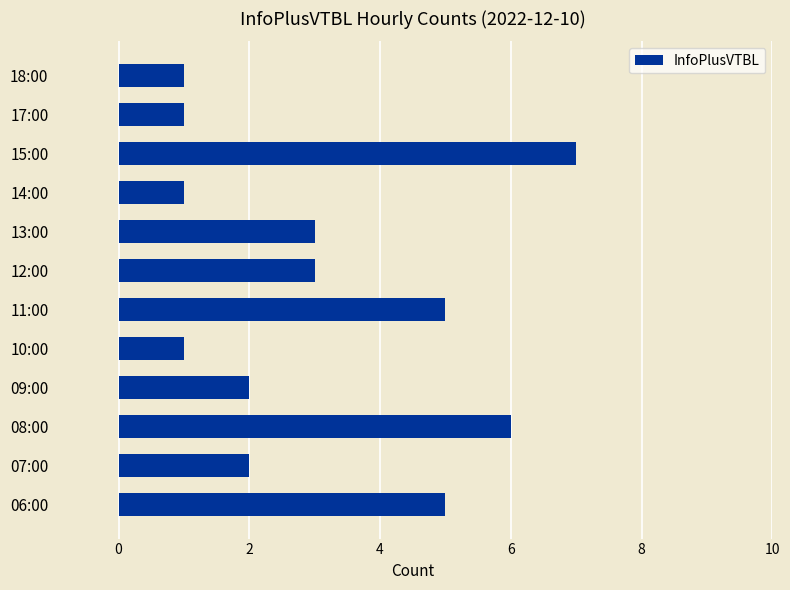

What is the maximum value shown in the chart?

7